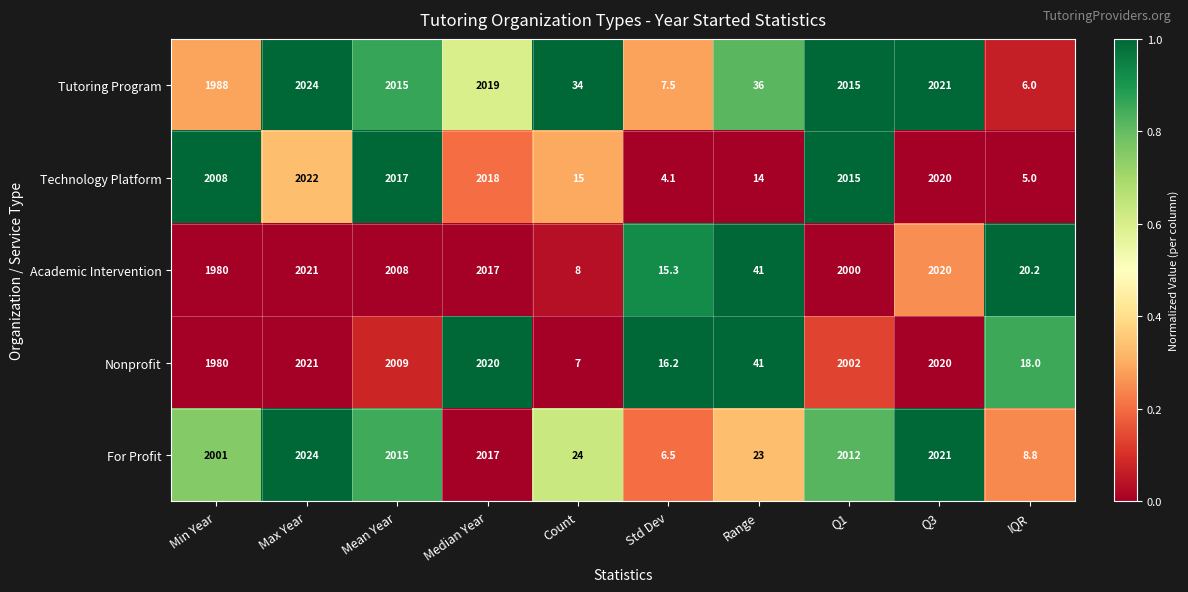

Is it true that Tutoring Program equals 34.0 at Count?

True